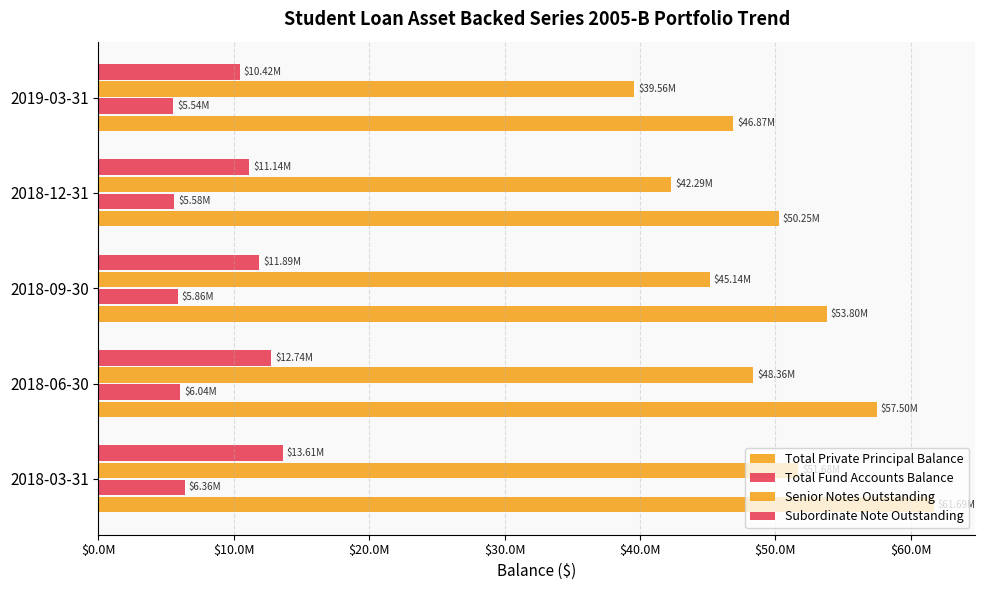

How many bars are there in total?

20